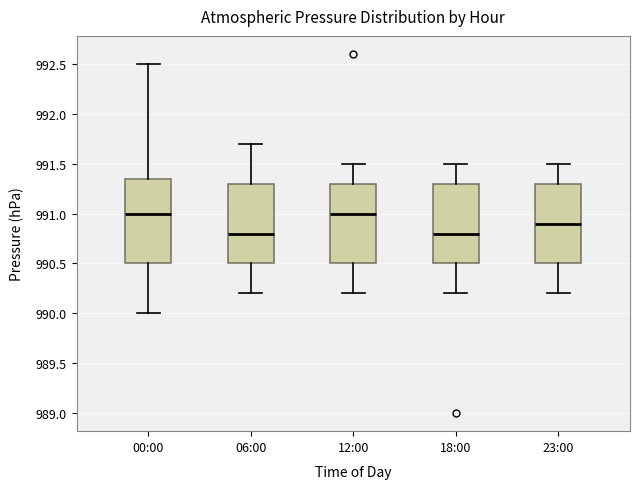

Reading left to right, transcribe this box plot: for each box, give where its median line is, the range the box spans, and where its two whiskers end, as read against the y-axis. The values are not printed on the chart, so give them approximately, as read against the axis.

00:00: median 991.00, box 990.50 to 991.35, whiskers 990.00 to 992.50
06:00: median 990.80, box 990.50 to 991.30, whiskers 990.20 to 991.70
12:00: median 991.00, box 990.50 to 991.30, whiskers 990.20 to 991.50
18:00: median 990.80, box 990.50 to 991.30, whiskers 990.20 to 991.50
23:00: median 990.90, box 990.50 to 991.30, whiskers 990.20 to 991.50